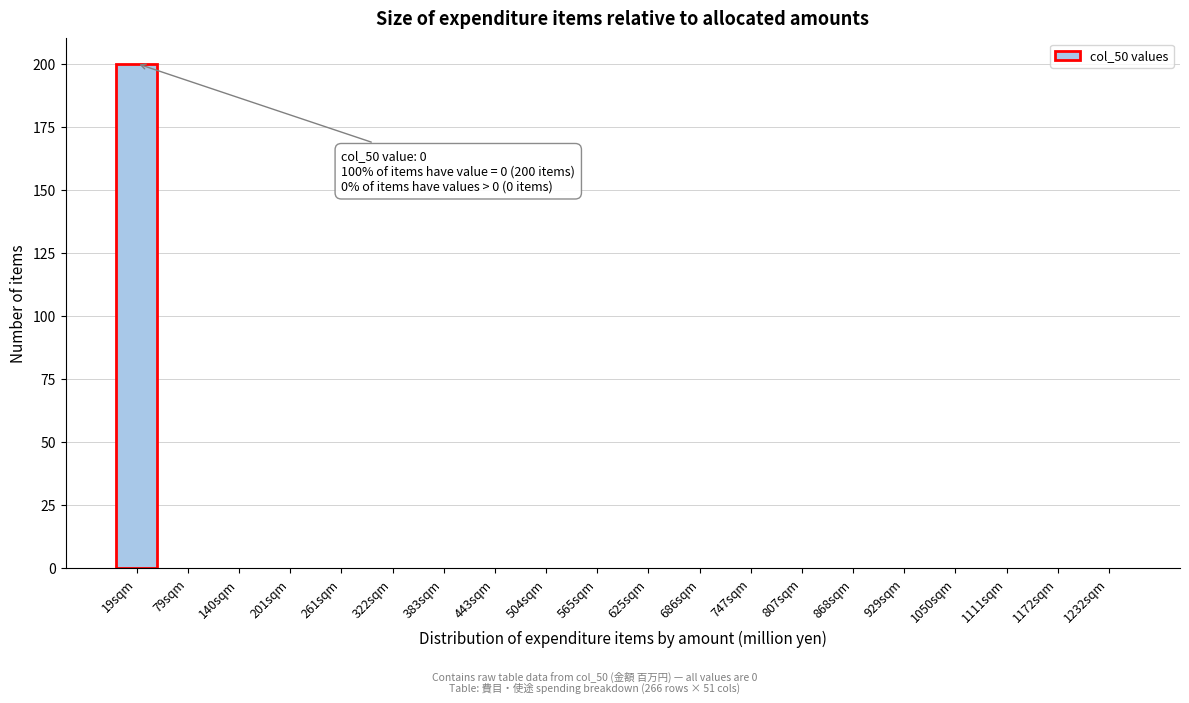

Reading left to right, transcribe all the data shown in this chart.

19sqm=200	79sqm=0	140sqm=0	201sqm=0	261sqm=0	322sqm=0	383sqm=0	443sqm=0	504sqm=0	565sqm=0	625sqm=0	686sqm=0	747sqm=0	807sqm=0	868sqm=0	929sqm=0	1050sqm=0	1111sqm=0	1172sqm=0	1232sqm=0